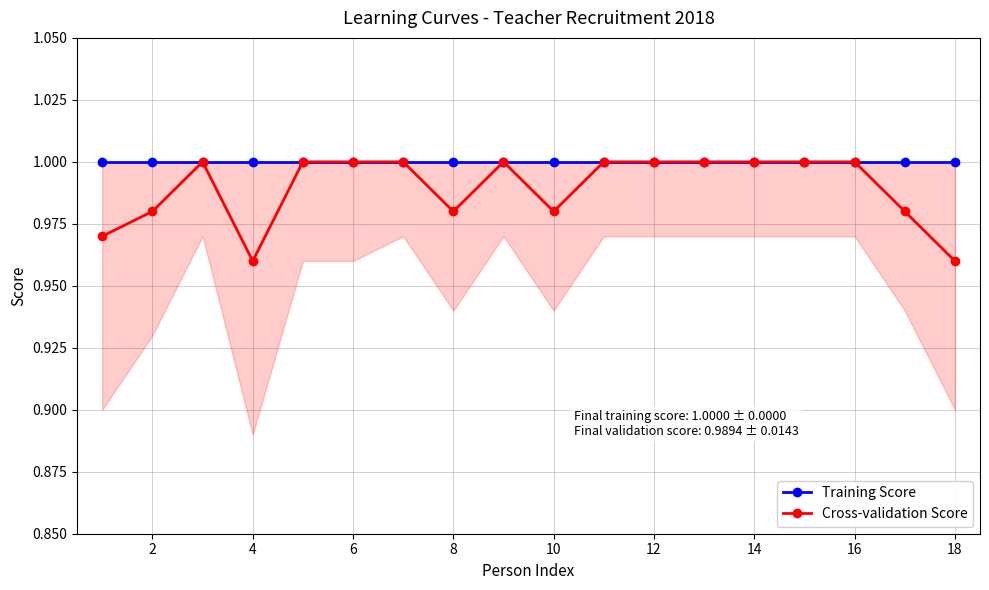

True or false: Training Score and Cross-validation Score intersect in this chart.

False